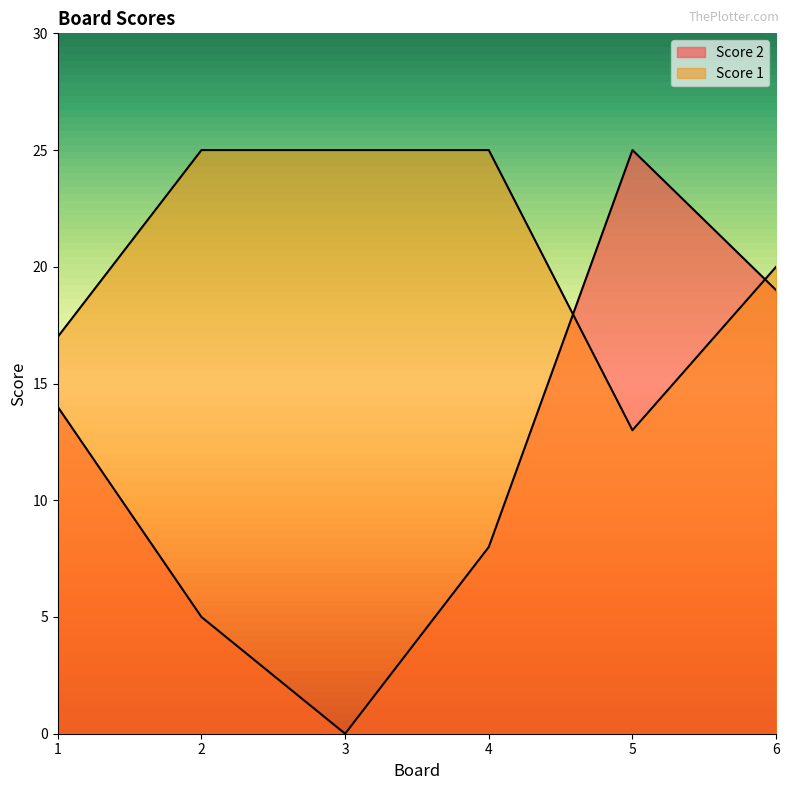

Count the number of categories in the chart.

6